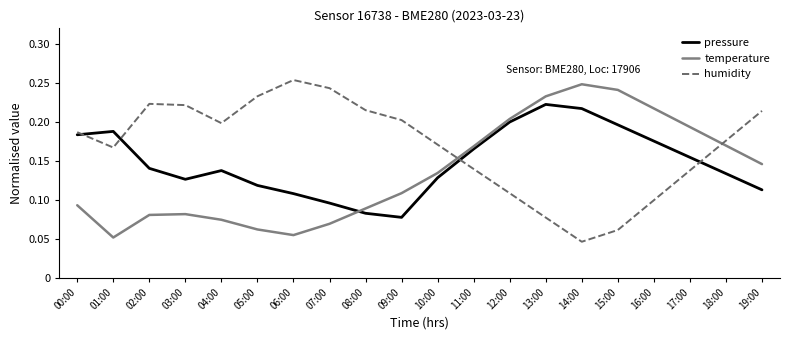

Rank the series by their maximum value, from lowest to highest.

pressure, temperature, humidity